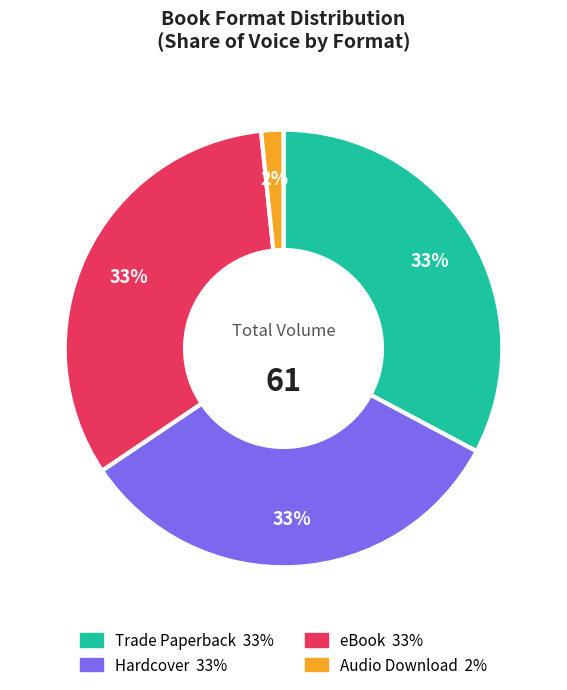

Do Trade Paperback and Audio Download together represent more than half of the pie?

No